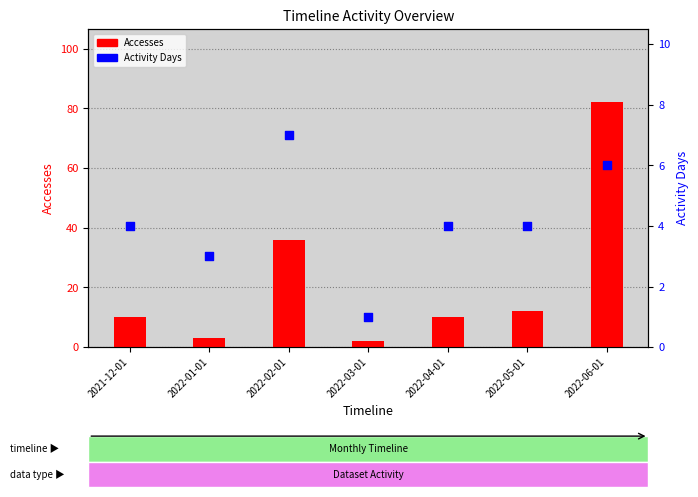

At how many categories does at least one series exceed 37?

1